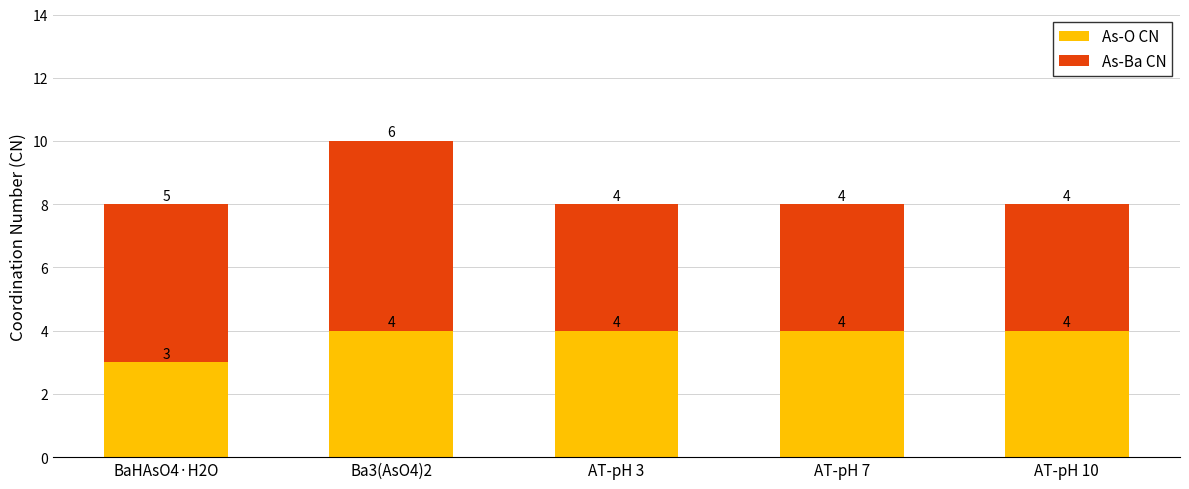

What is the sum of the As-O CN values at AT-pH 7 and BaHAsO4·H2O?

7